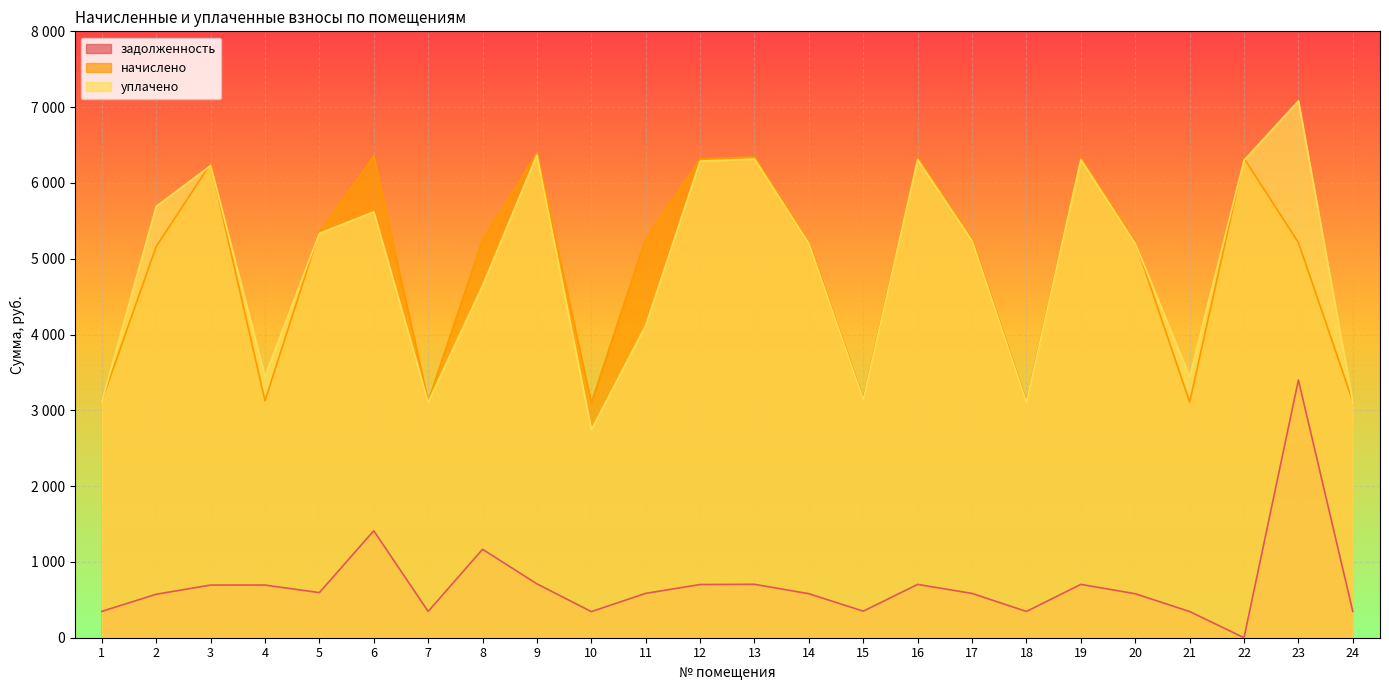

Reading left to right, what are all the values shown in this chart?

задолженность: 1=347.4	2=573.5	3=694.9	4=694.8	5=595.2	6=1411.4	7=346.4	8=1166.6	9=710.6	10=344.5	11=585.3	12=701.8	13=704.7	14=580.4	15=350.4	16=703.7	17=584.3	18=346.4	19=703.7	20=580.4	21=345.4	22=0.0	23=3400.4	24=346.4
начислено: 1=3126.8	2=5161.1	3=6253.6	4=3126.8	5=5356.4	6=6351.4	7=3118.0	8=5249.9	9=6395.8	10=3100.1	11=5267.6	12=6315.8	13=6342.5	14=5223.2	15=3153.5	16=6333.6	17=5258.7	18=3118.0	19=6333.6	20=5223.2	21=3109.1	22=6324.7	23=5214.3	24=3118.0
уплачено: 1=3113.4	2=5690.3	3=6226.9	4=3447.5	5=5334.2	6=5618.5	7=3104.6	8=4644.1	9=6368.4	10=2742.4	11=4119.6	12=6288.8	13=6315.4	14=5200.9	15=3140.0	16=6306.5	17=5236.2	18=3104.6	19=6306.5	20=5200.9	21=3441.2	22=6297.6	23=7082.0	24=3104.6